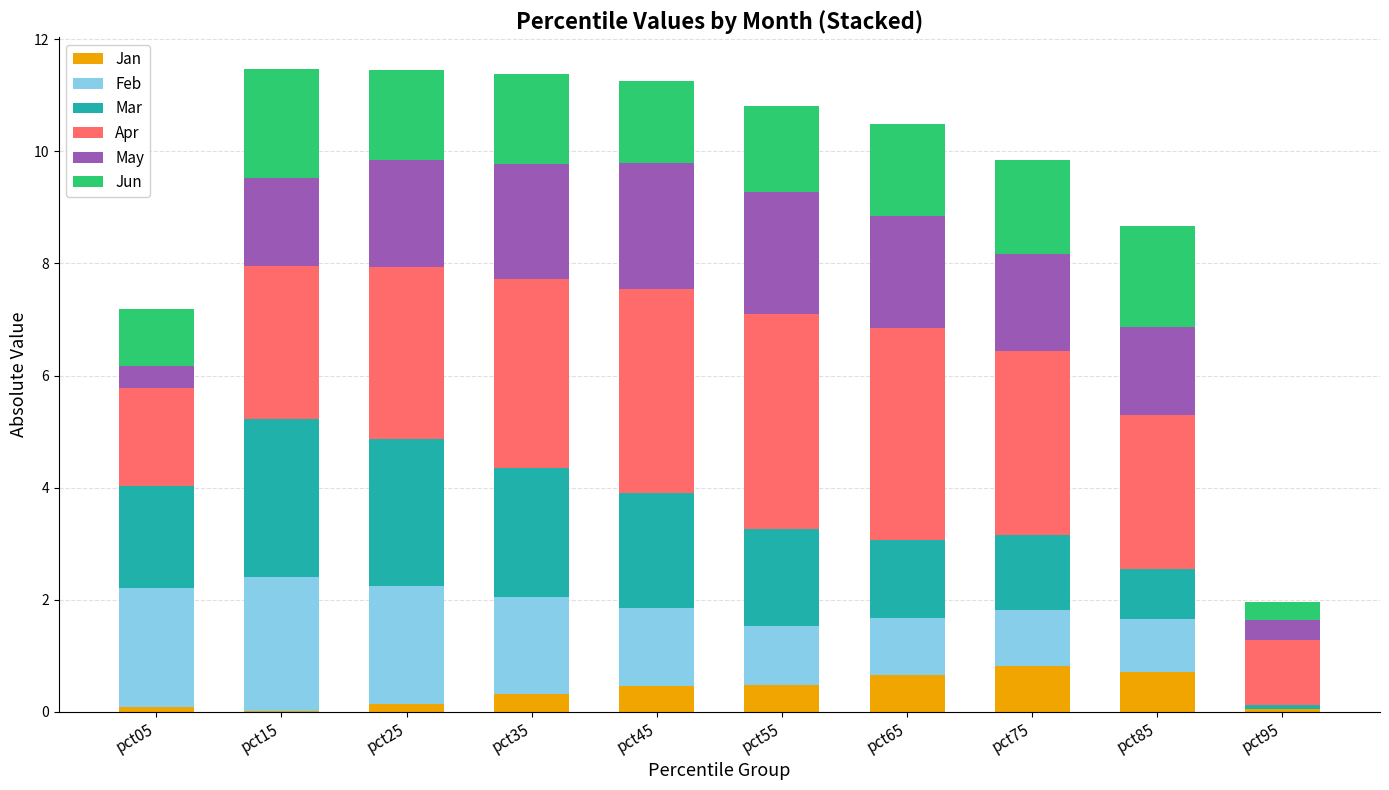

Rank the categories by Apr value from lowest to highest.

pct95, pct05, pct15, pct85, pct25, pct75, pct35, pct45, pct65, pct55